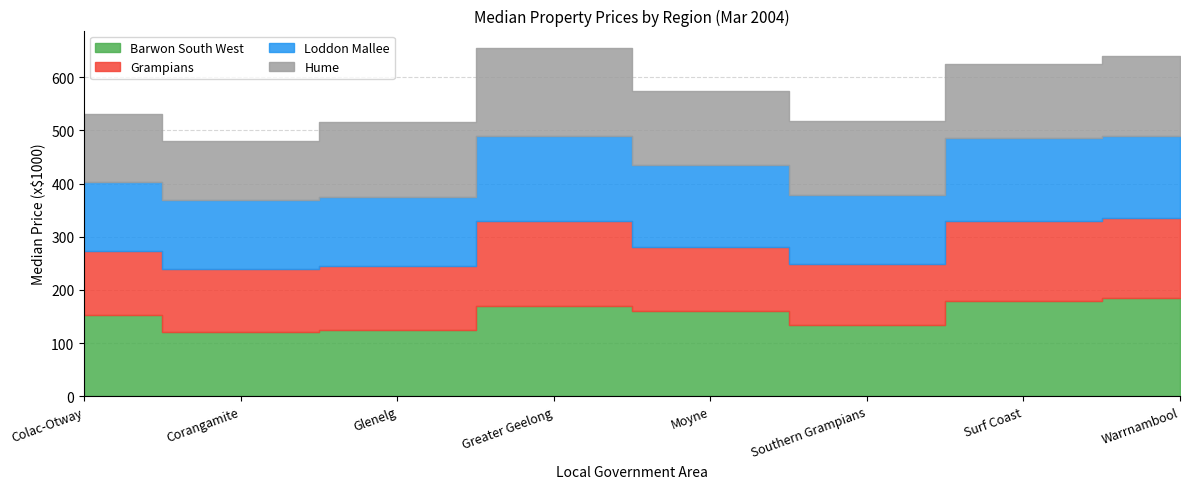

How many data points in Hume are less than 140?

2